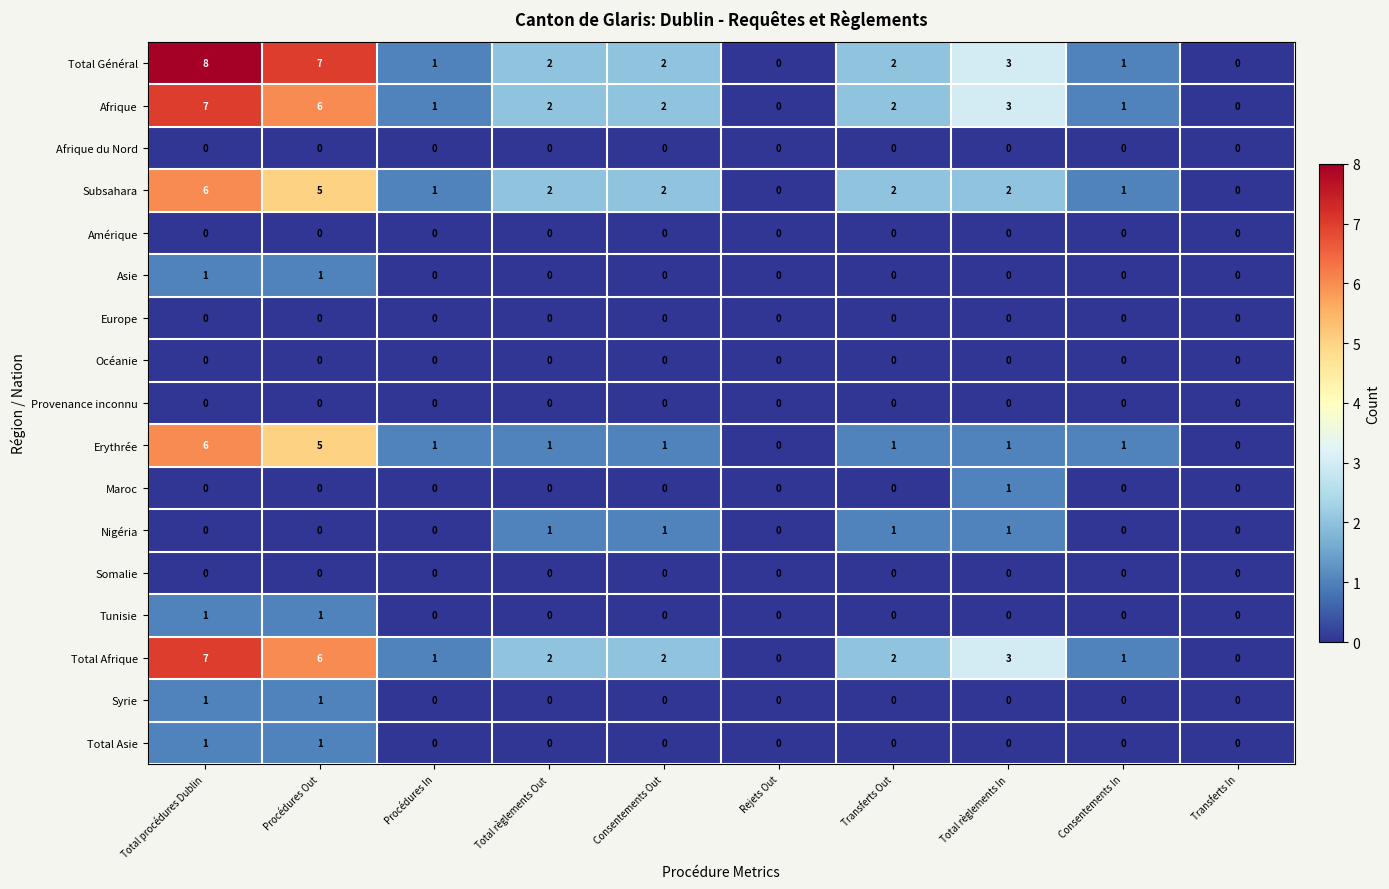

Count the number of categories in the chart.

10